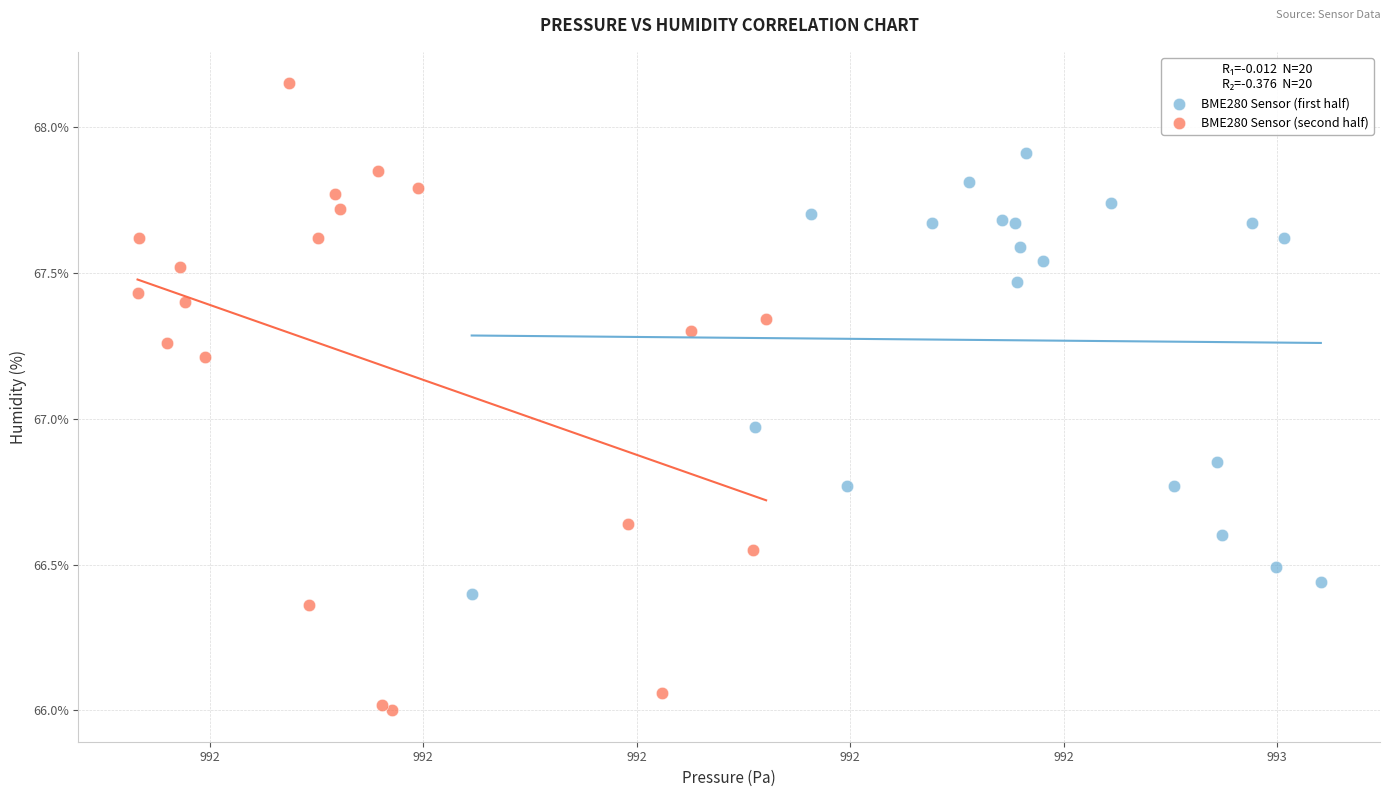

Which series reaches the minimum Y coordinate?

BME280 Sensor (second half)